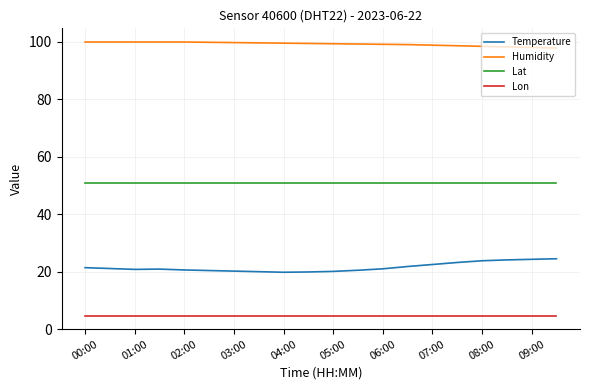

What is the sum of all Humidity values?

1983.9